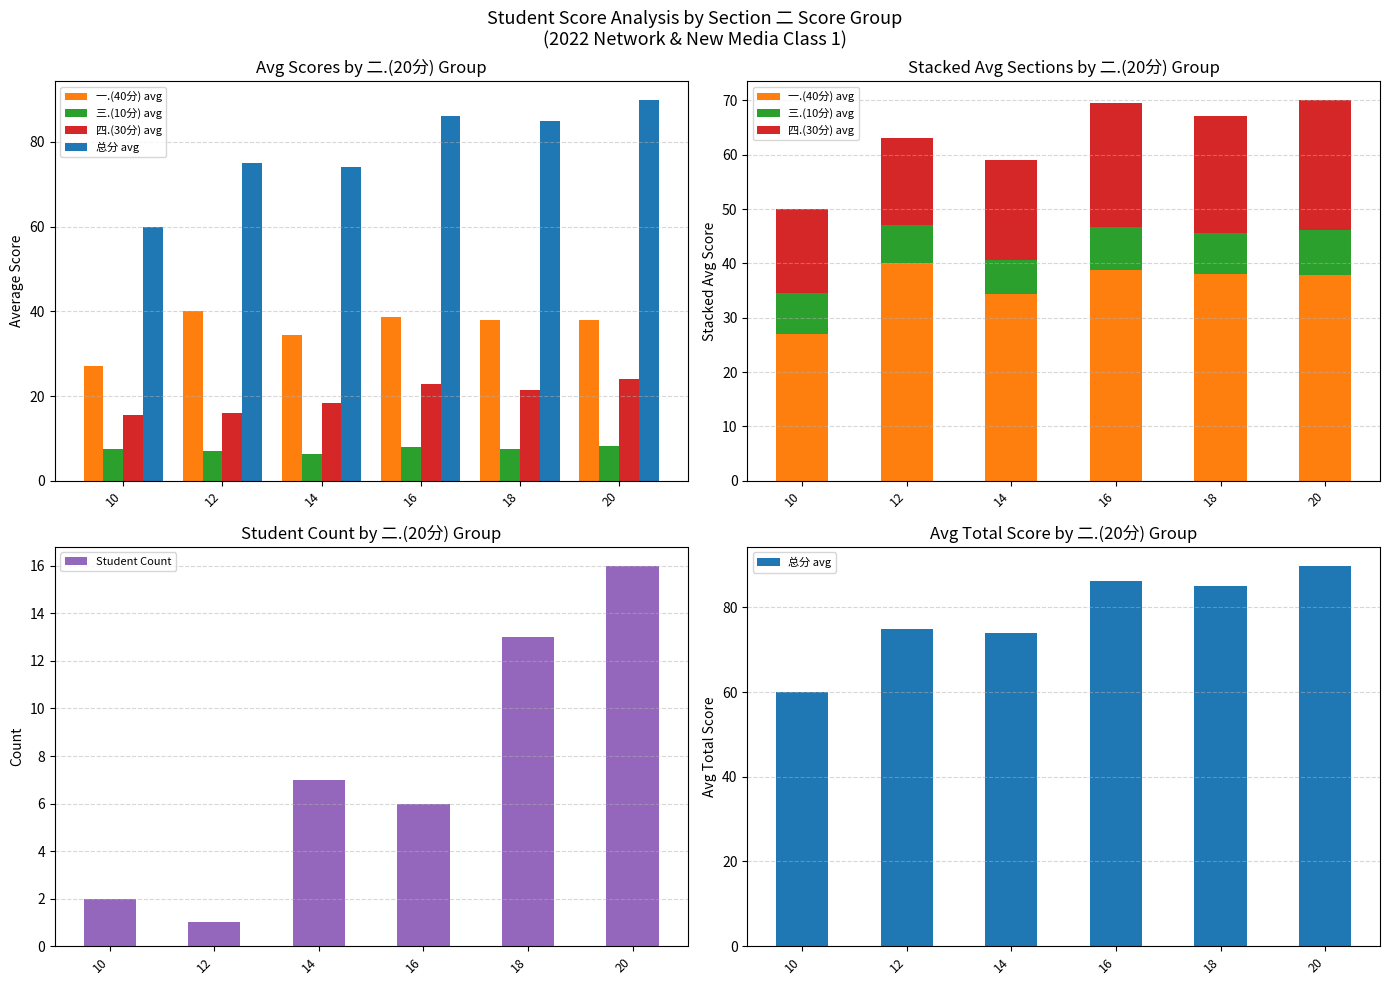

Which has a higher value, 10 or 14?

14